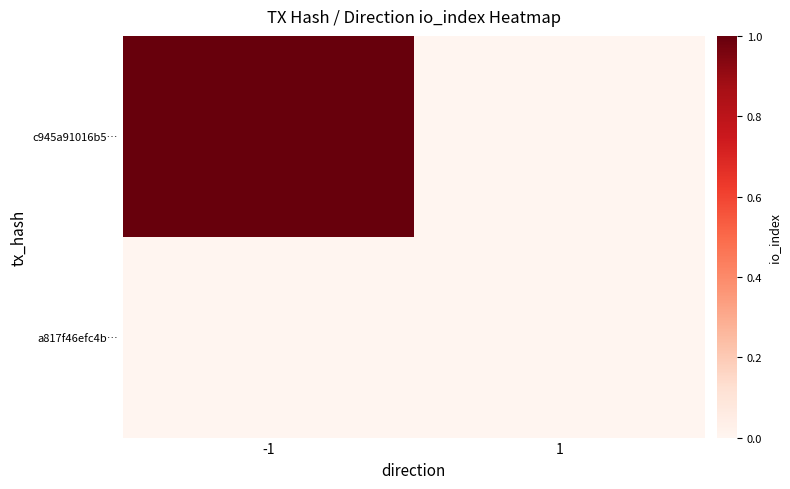

Reading left to right, what are all the values shown in this chart?

c945a91016b5…: -1=1	1=0
a817f46efc4b…: -1=0	1=0